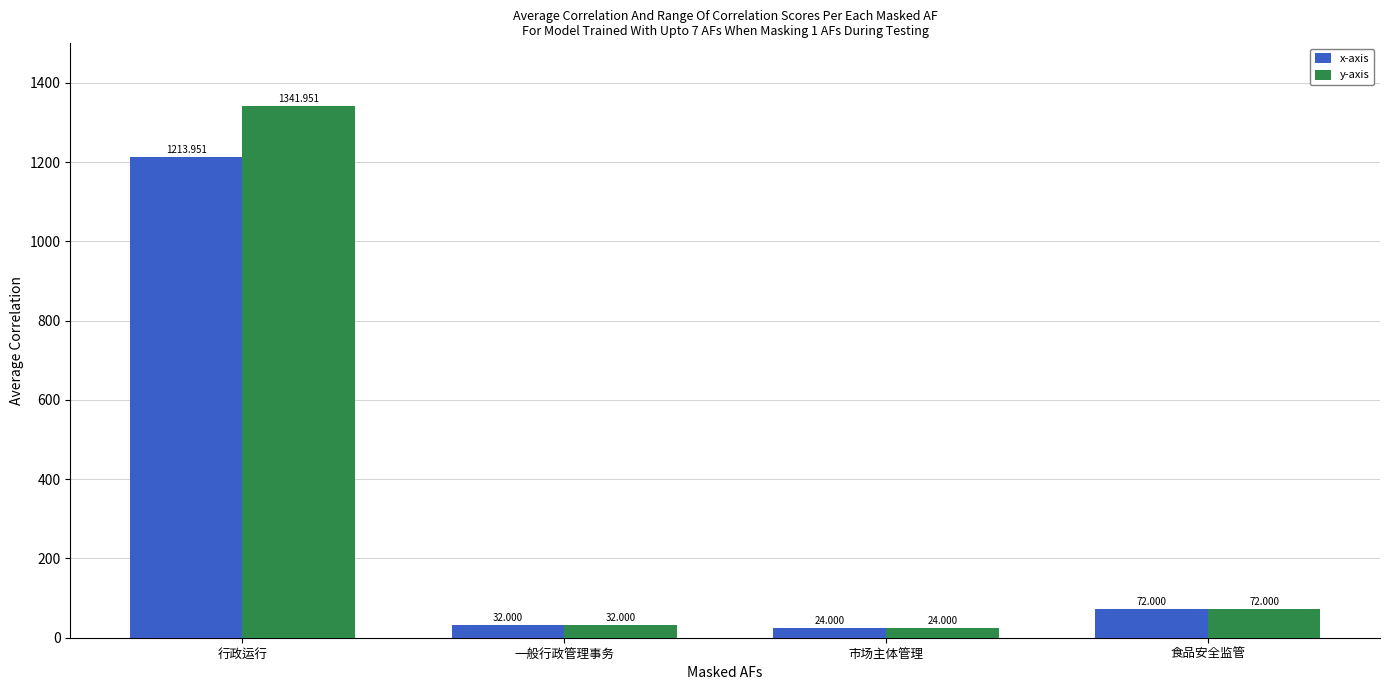

What is the maximum value for y-axis?

1342.0